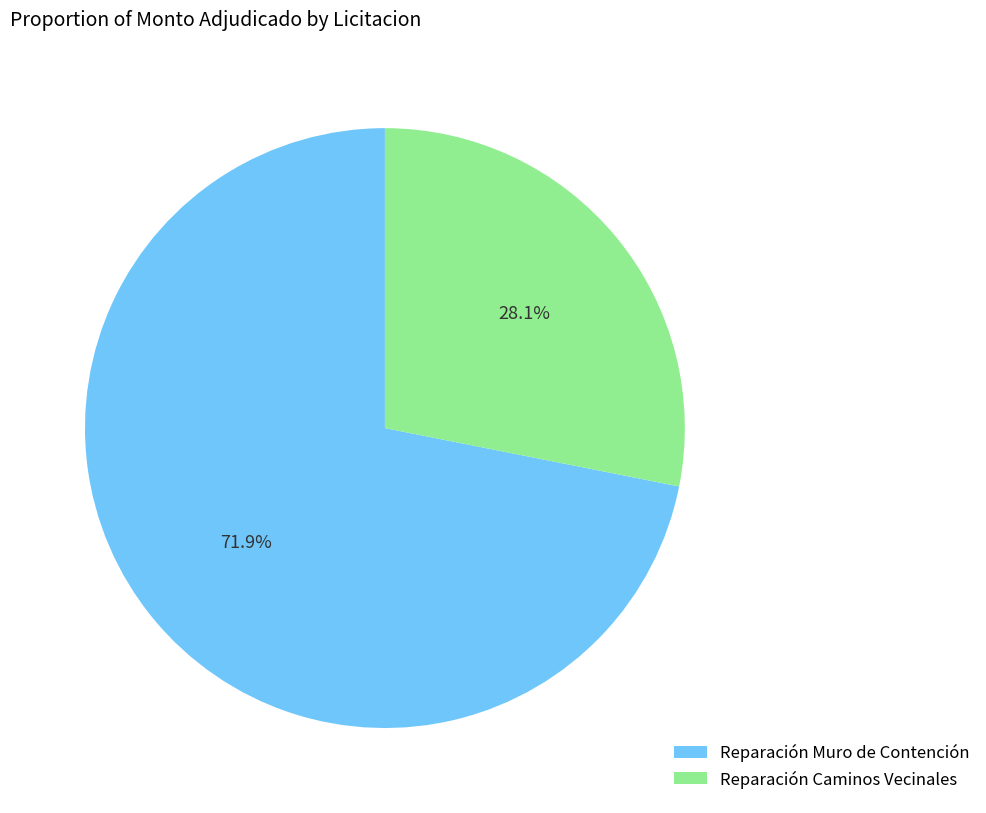

What is the majority slice?

Reparación Muro de Contención